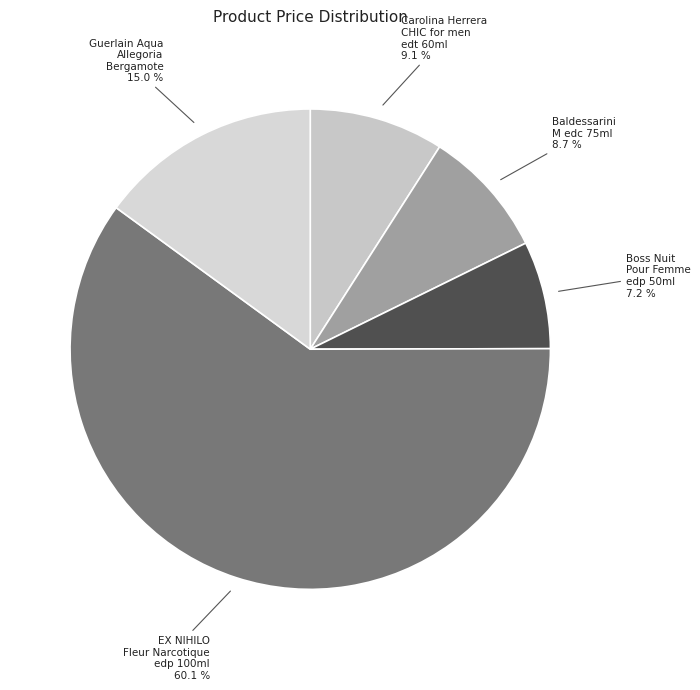

Which category accounts for the majority?

EX NIHILO Fleur Narcotique edp 100ml